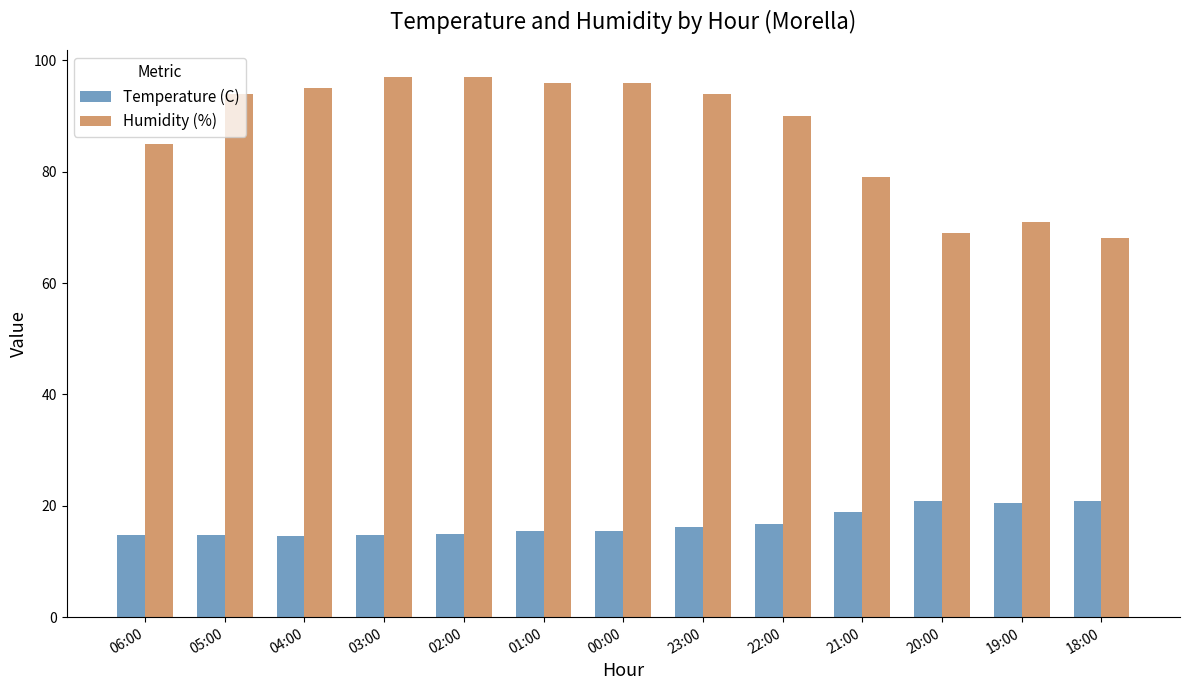

What is the sum of the Temperature (C) values at 01:00 and 19:00?

35.9